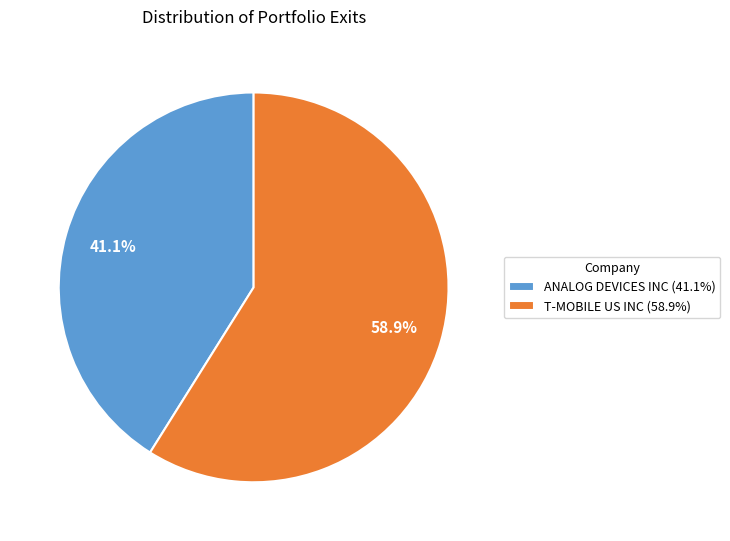

Approximately how many times larger is the value at T-MOBILE US INC (58.9%) compared to ANALOG DEVICES INC (41.1%)?

1.4